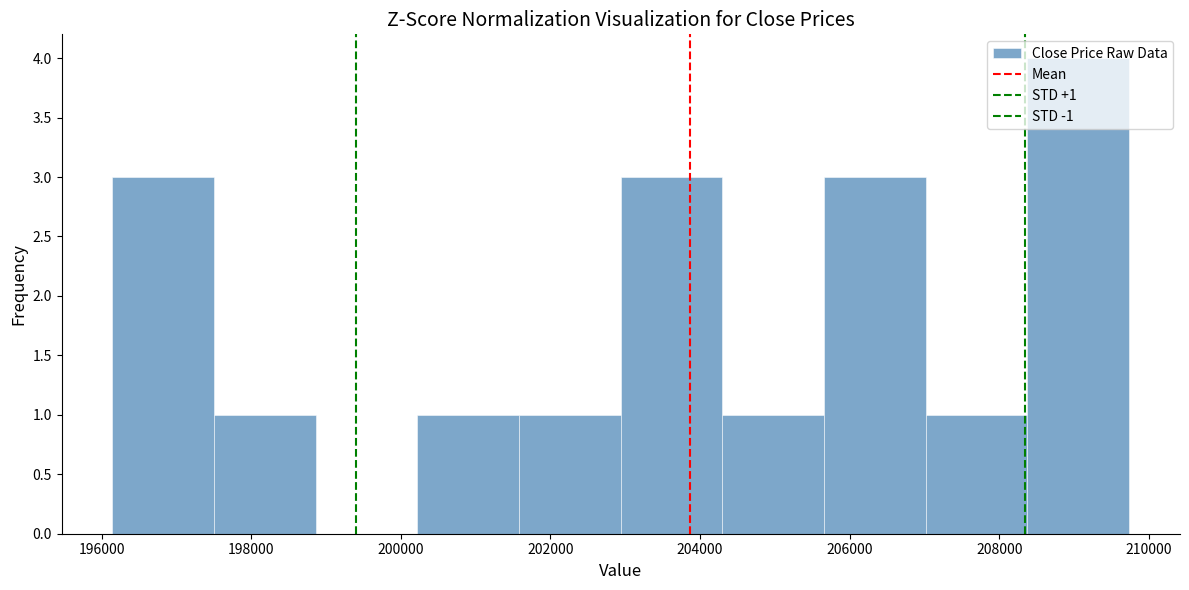

Over which range of the x-axis is the bar tallest?

208400 to 209800